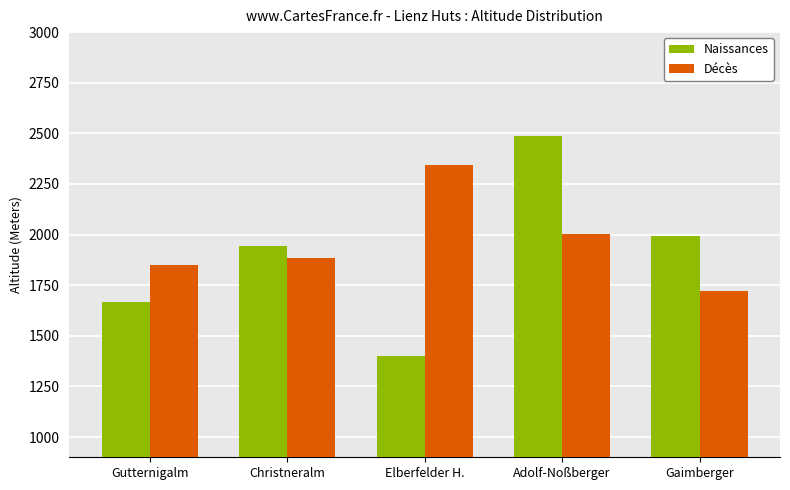

Which series has the widest spread of values?

Naissances